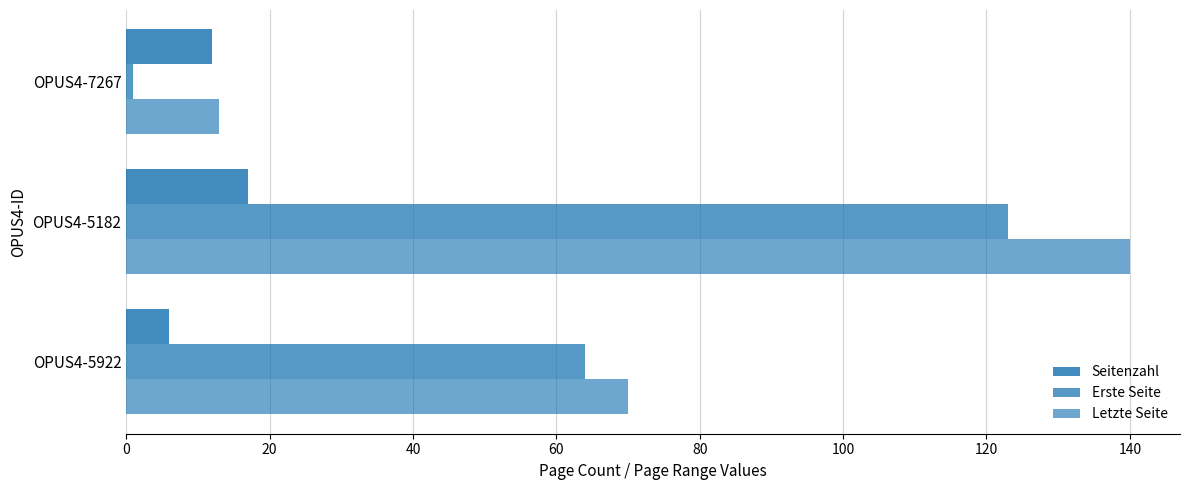

Count the number of categories in the chart.

3